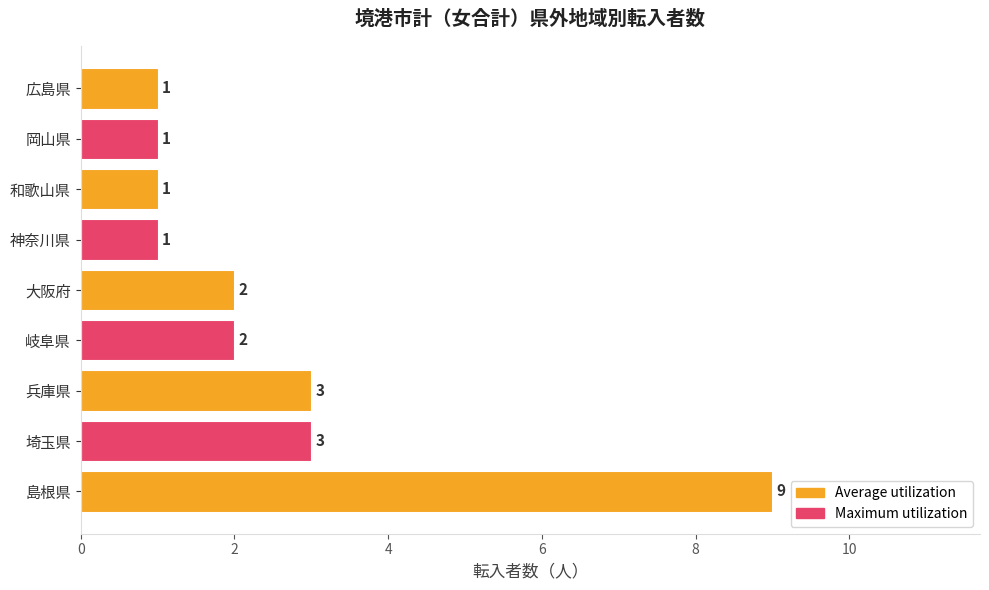

What is the maximum value shown in the chart?

9